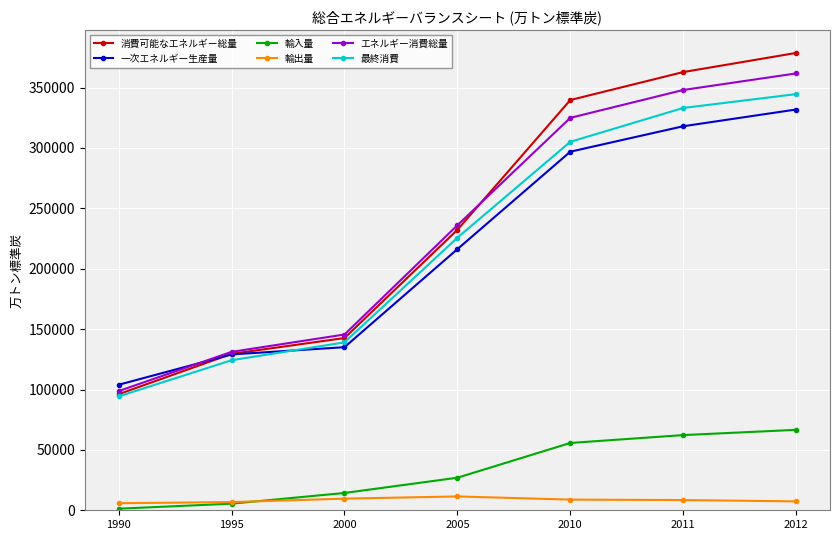

Is this an area chart (filled region under the line)?

No